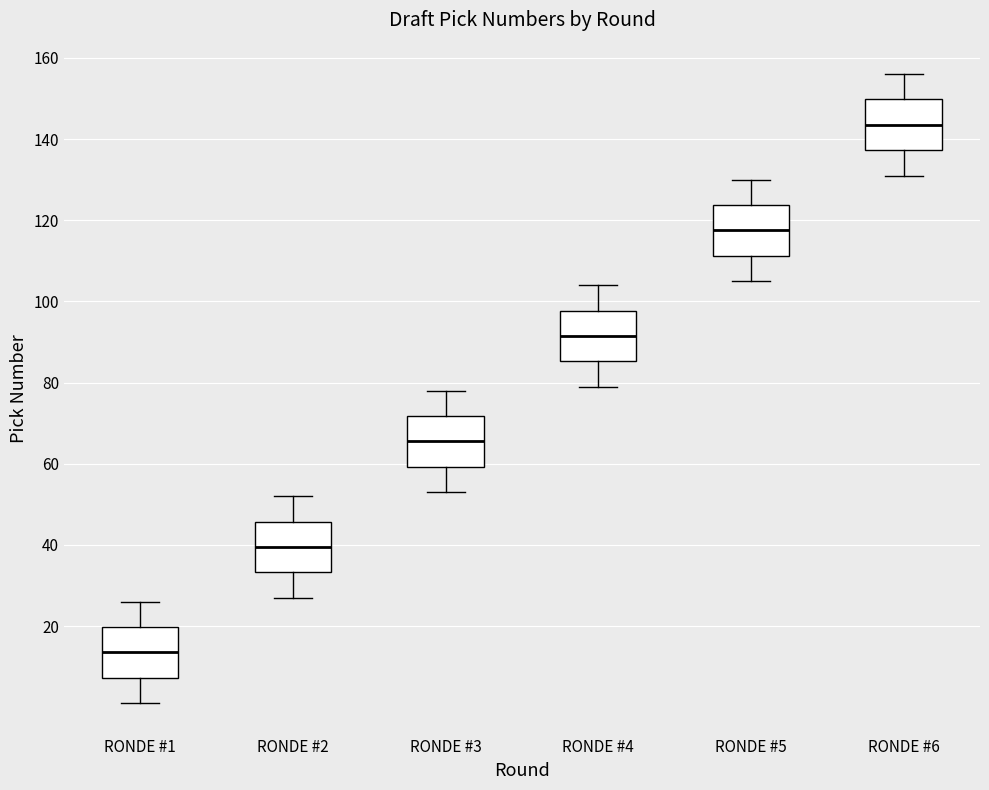

Where is the upper edge of the box for RONDE #1 on the y-axis? The values are not printed on the chart, so give them approximately, as read against the axis.

20